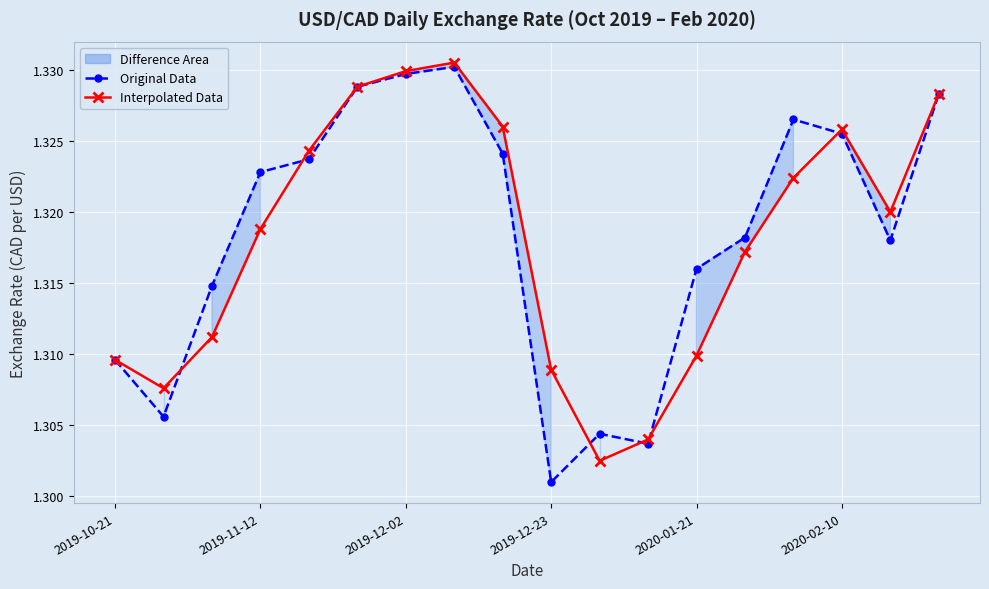

List the labels in order of Interpolated Data value, smallest first.

10, 11, 2019-11-12, 9, 2019-10-21, 12, 2019-12-02, 13, 2019-12-23, 16, 14, 2020-01-21, 15, 8, 17, 2020-02-10, 6, 7